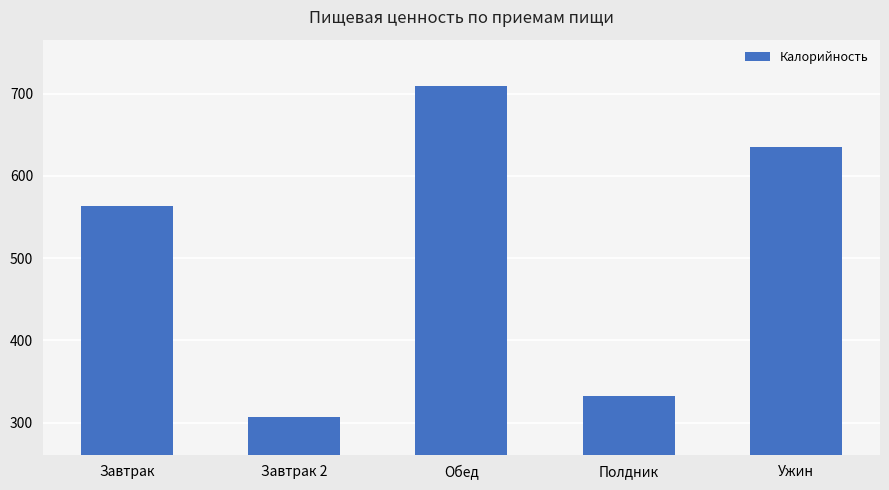

Where is the data nearest to the value 507?

Завтрак